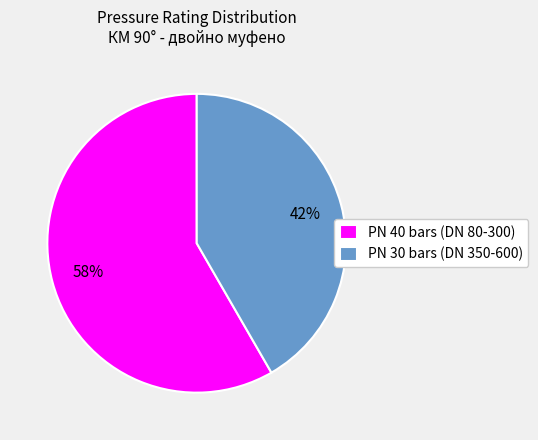

Rank the categories by value from lowest to highest.

PN 30 bars (DN 350-600), PN 40 bars (DN 80-300)